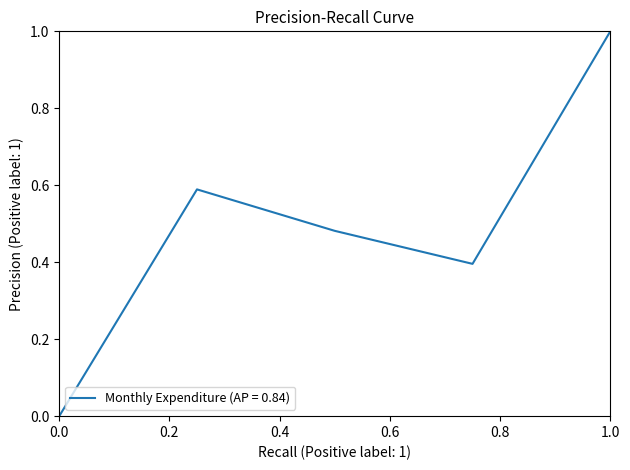

What is the maximum value shown in the chart?

1.0